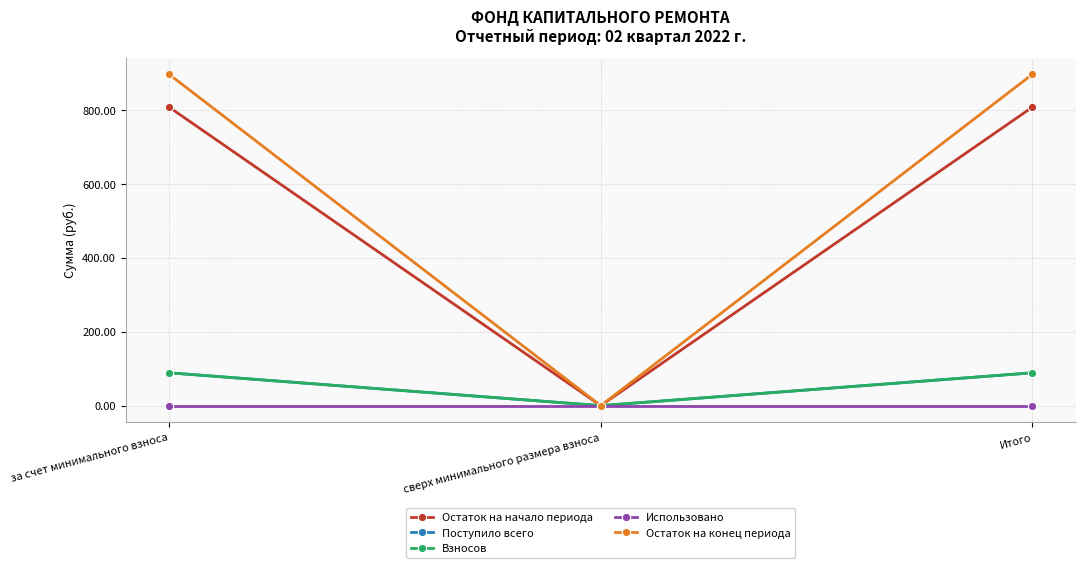

Which series has the widest spread of values?

Остаток на конец периода